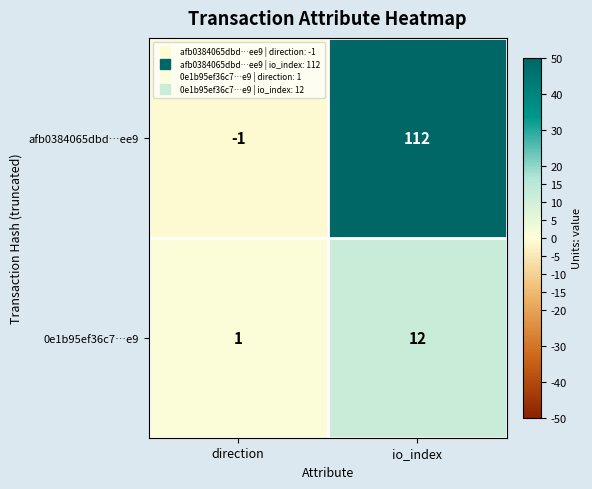

How many negative values does the afb0384065dbd…ee9 series have?

1